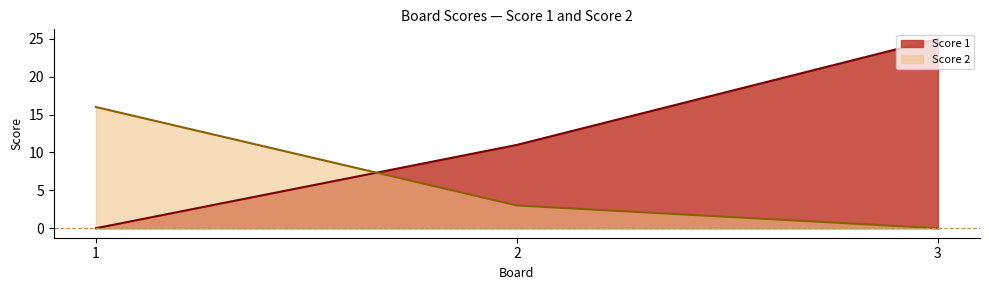

Does the chart display data point markers on the line(s)?

No